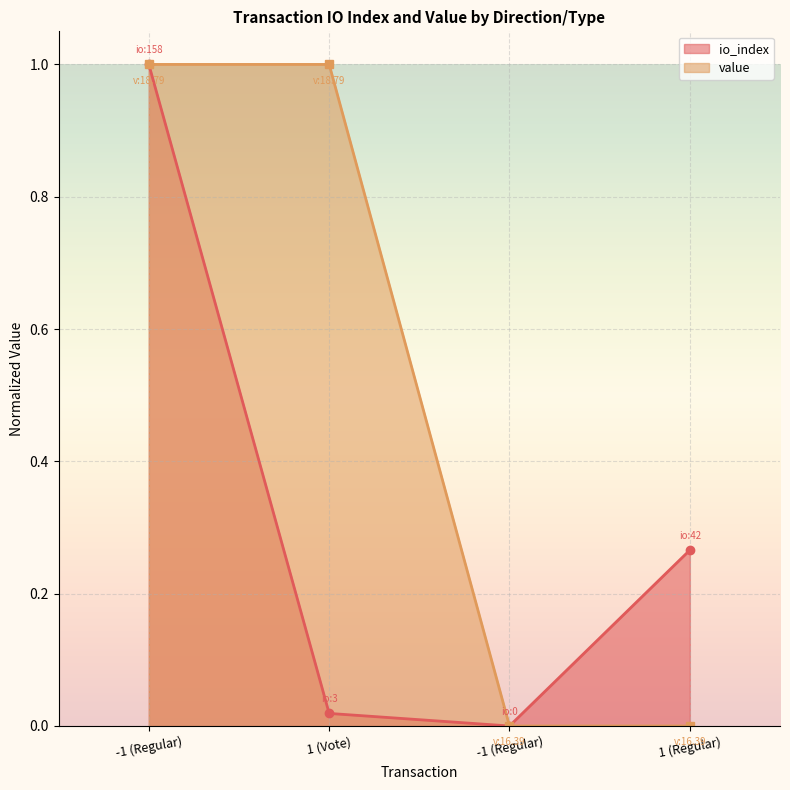

True or false: value has a value of -0.4 at -1 (Regular).

False